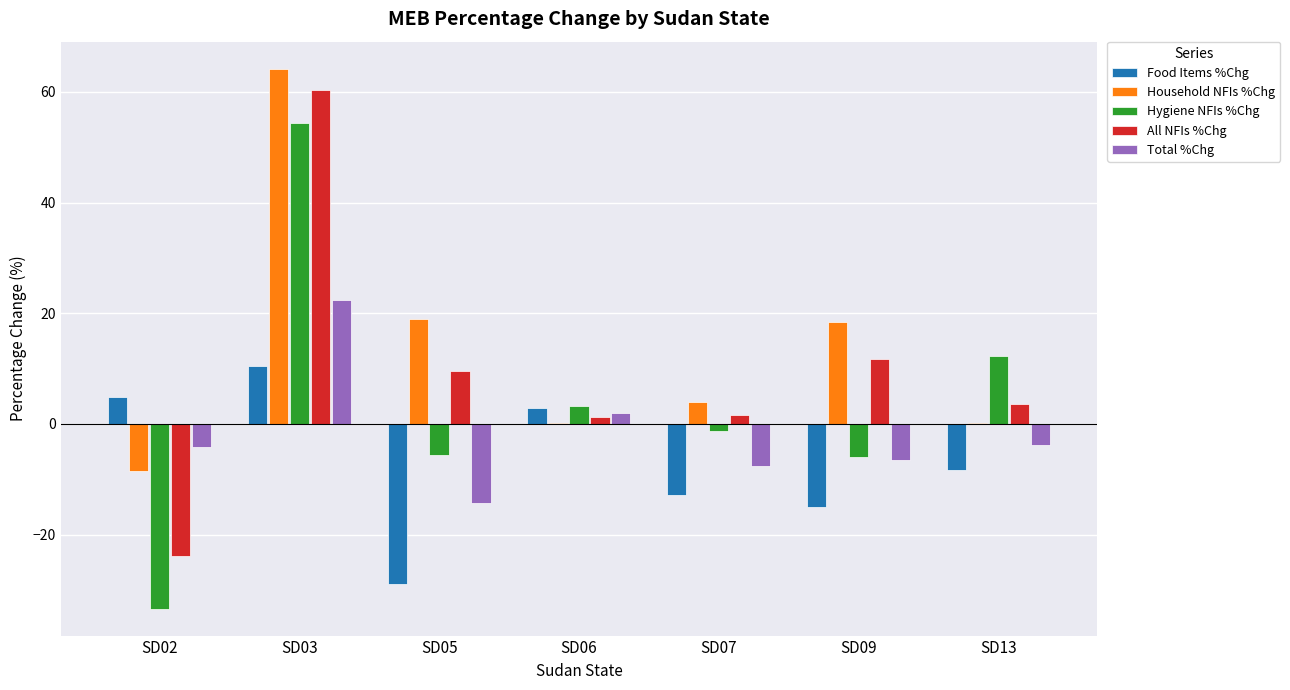

Which category has the highest value across all series?

SD03